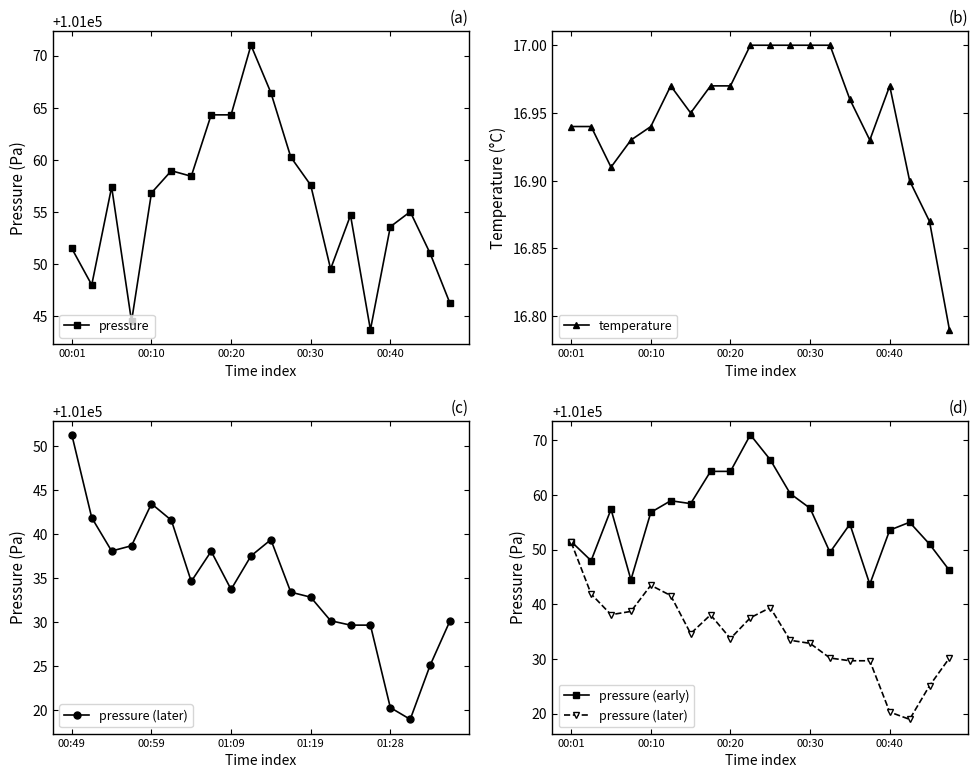

Reading left to right, transcribe all the data shown in this chart.

pressure: 101051.5	101048.0	101057.4	101044.5	101056.8	101058.9	101058.4	101064.3	101064.3	101071.0	101066.4	101060.2	101057.6	101049.5	101054.7	101043.7	101053.6	101055.0	101051.0	101046.2
temperature: 16.9	16.9	16.9	16.9	16.9	17.0	16.9	17.0	17.0	17.0	17.0	17.0	17.0	17.0	17.0	16.9	17.0	16.9	16.9	16.8
pressure (later): 101051.3	101041.9	101038.1	101038.7	101043.5	101041.6	101034.6	101038.1	101033.7	101037.5	101039.4	101033.4	101032.8	101030.2	101029.7	101029.7	101020.3	101018.9	101025.1	101030.2
pressure (early): 101051.5	101048.0	101057.4	101044.5	101056.8	101058.9	101058.4	101064.3	101064.3	101071.0	101066.4	101060.2	101057.6	101049.5	101054.7	101043.7	101053.6	101055.0	101051.0	101046.2